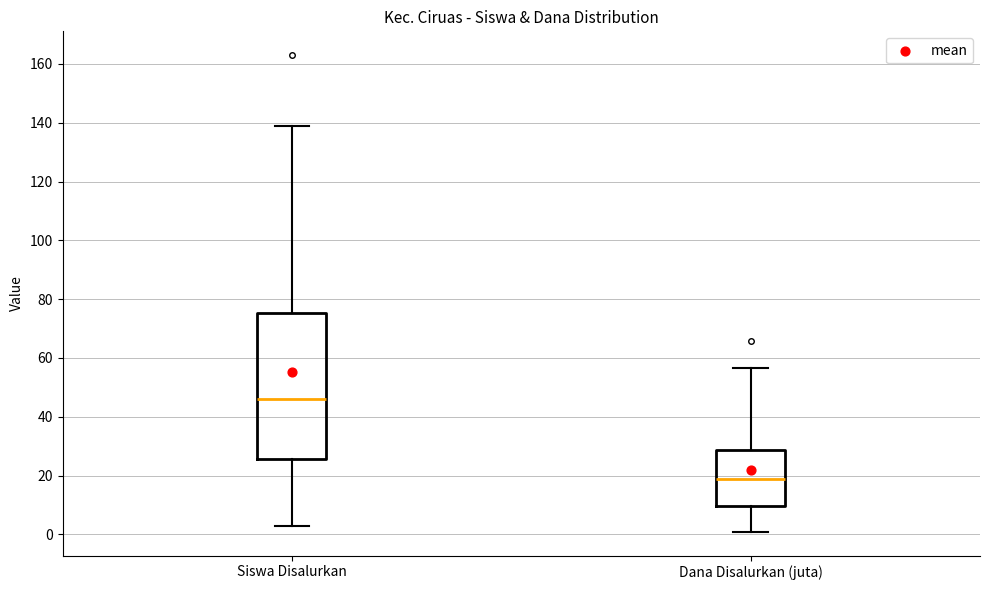

Reading left to right, read every box against the y-axis: the position of its median line, the range the box covers, and the ends of its whiskers. The values are not printed on the chart, so give them approximately, as read against the axis.

Siswa Disalurkan: median 46, box 26 to 76, whiskers 4 to 140
Dana Disalurkan (juta): median 18, box 10 to 28, whiskers 0 to 56